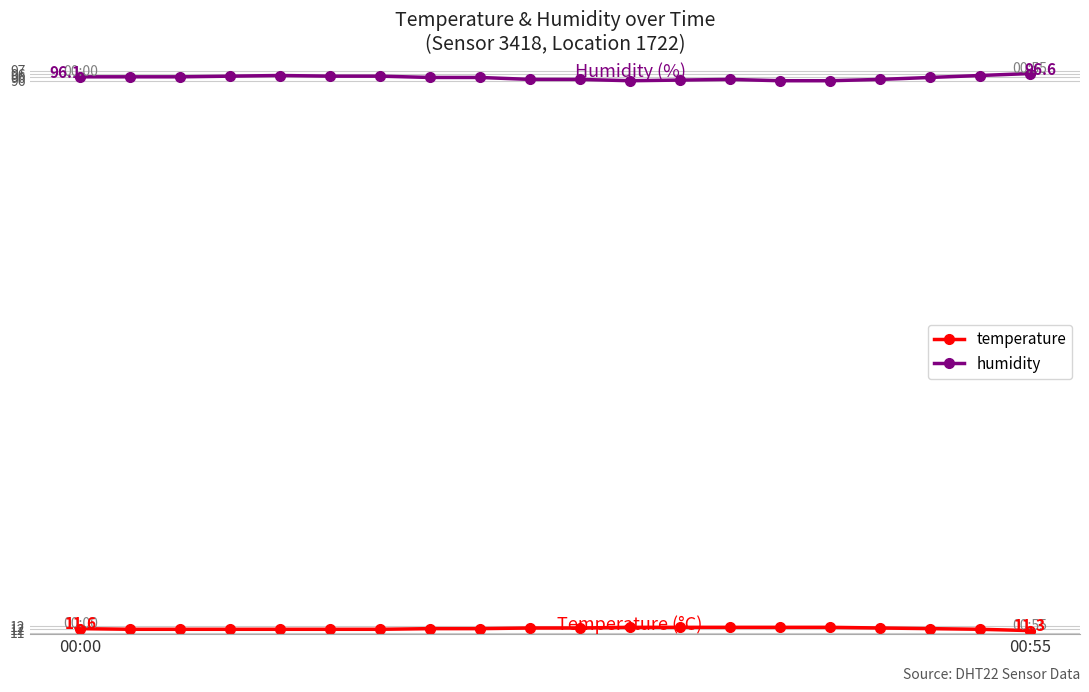

Rank the series by their average value, from lowest to highest.

temperature, humidity